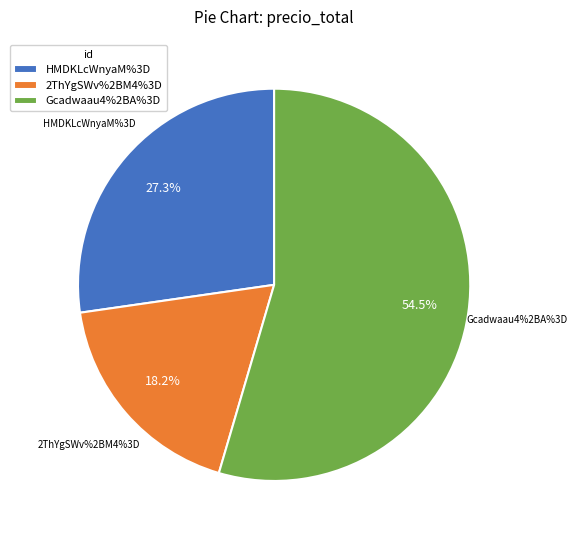

True or false: 2ThYgSWv%2BM4%3D accounts for 27% of the total.

False